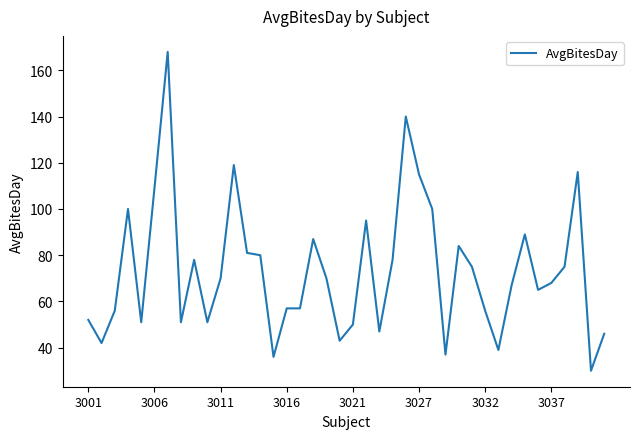

What is the greatest value displayed?

168